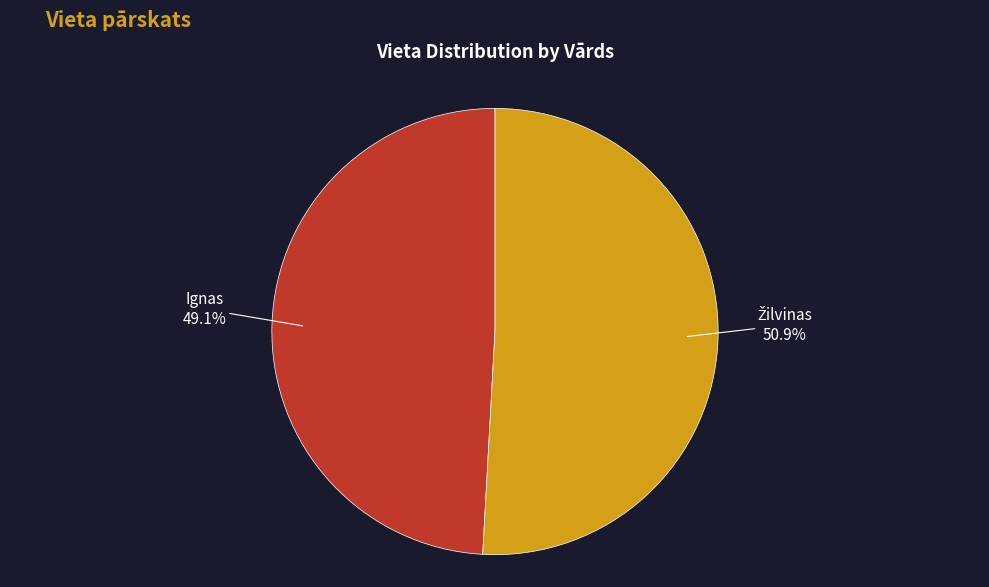

How much of the chart is everything except Ignas?

50.9%